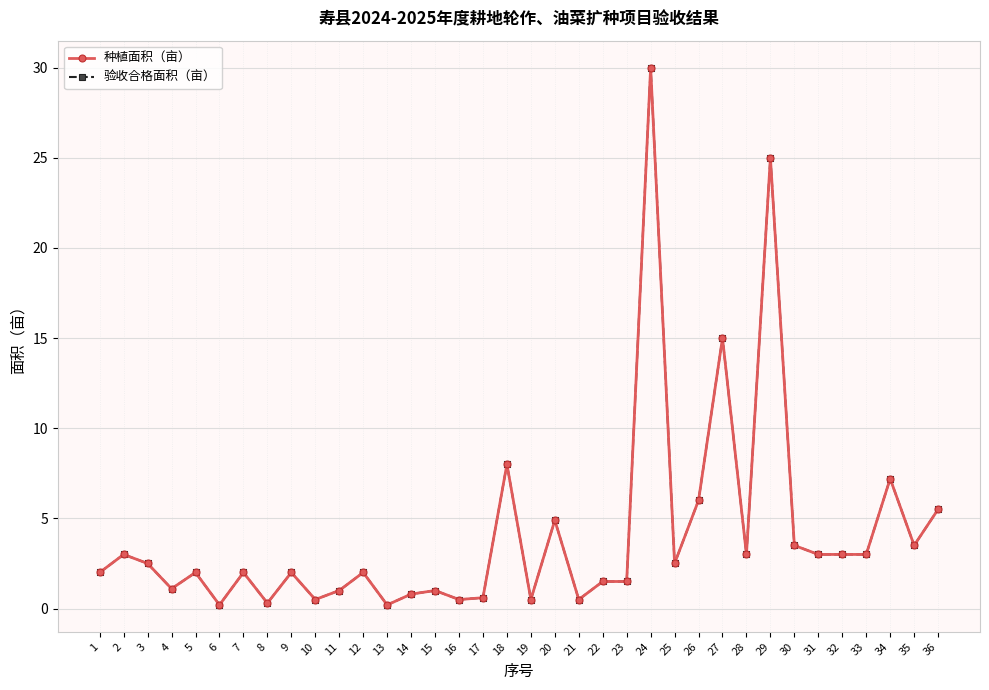

Rank the categories by 种植面积（亩） value from highest to lowest.

24, 29, 27, 18, 34, 26, 36, 20, 30, 35, 2, 28, 31, 32, 33, 3, 25, 1, 5, 7, 9, 12, 22, 23, 4, 11, 15, 14, 17, 10, 16, 19, 21, 8, 6, 13